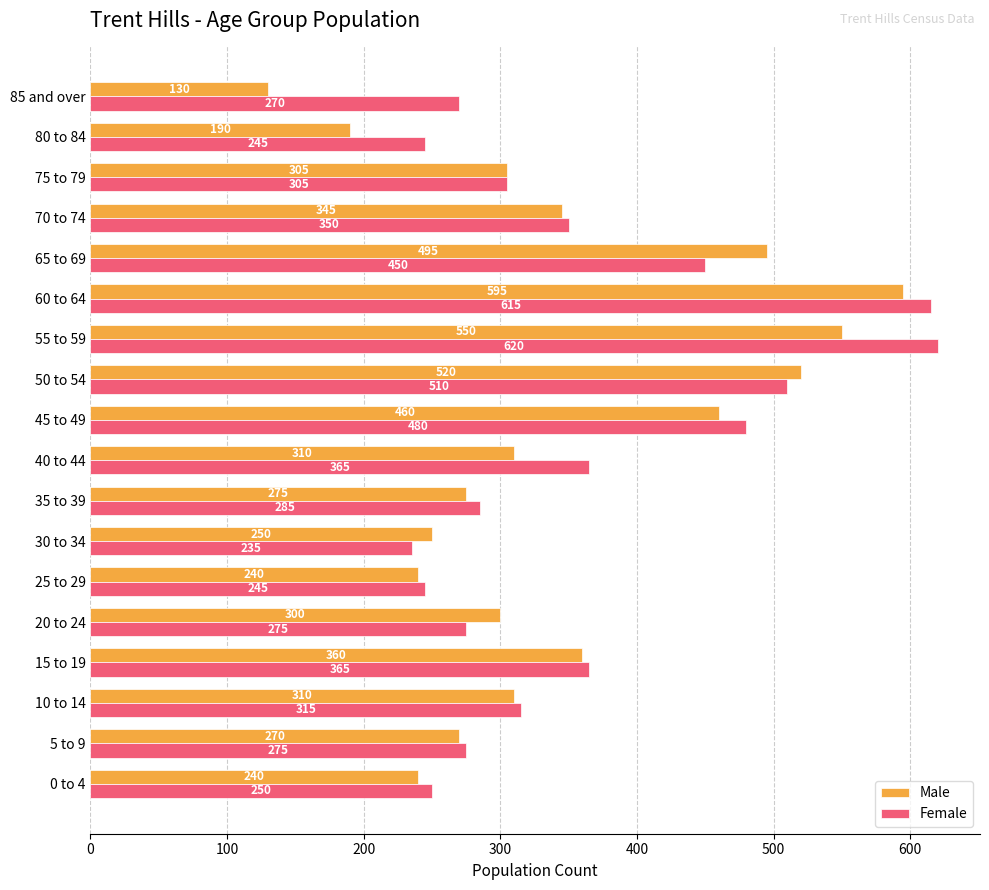

Rank the series by their maximum value, from highest to lowest.

Female, Male